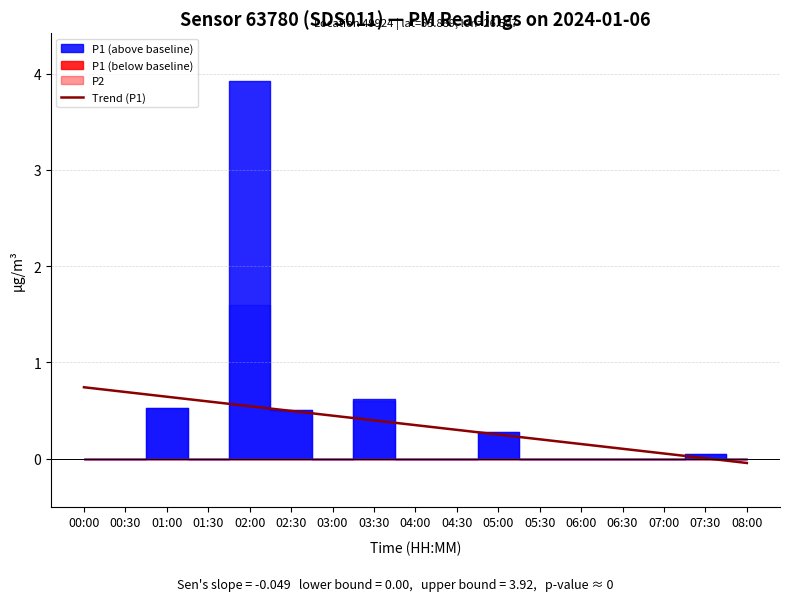

The Trend (P1) series shows 0.3 at 04:30. True or false?

True